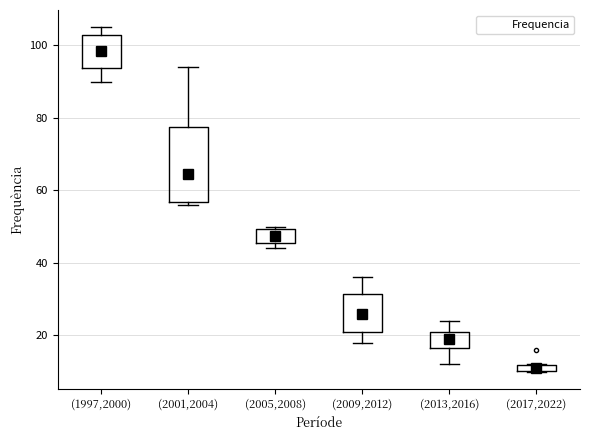

Where does the median line of the box for (2001,2004) sit on the y-axis? The values are not printed on the chart, so give them approximately, as read against the axis.

64